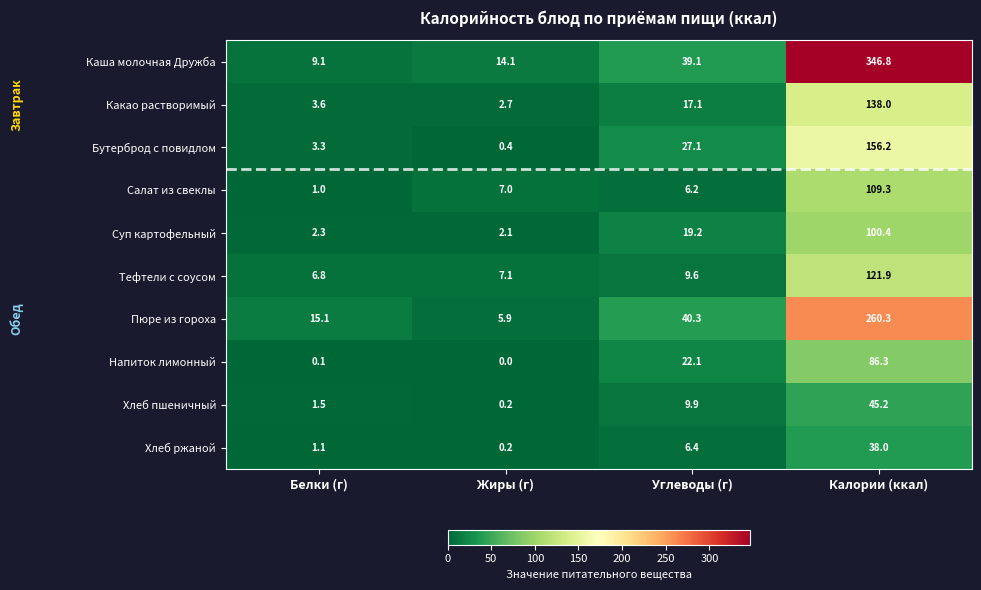

What value does the Каша молочная Дружба series have at Белки (г)?

9.1